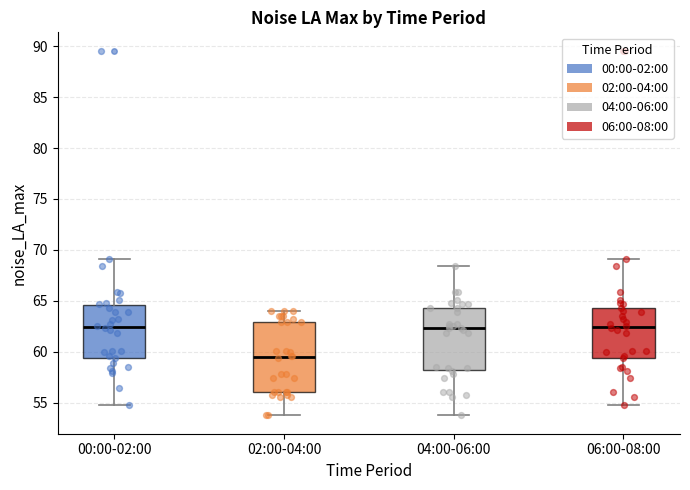

Which box is the tallest, from its lower edge to its upper edge?

02:00-04:00